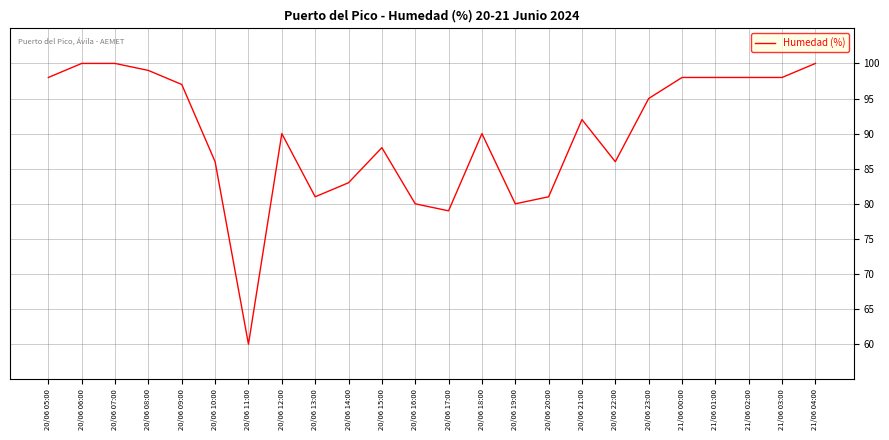

What position from the left is 20/06 20:00?

16